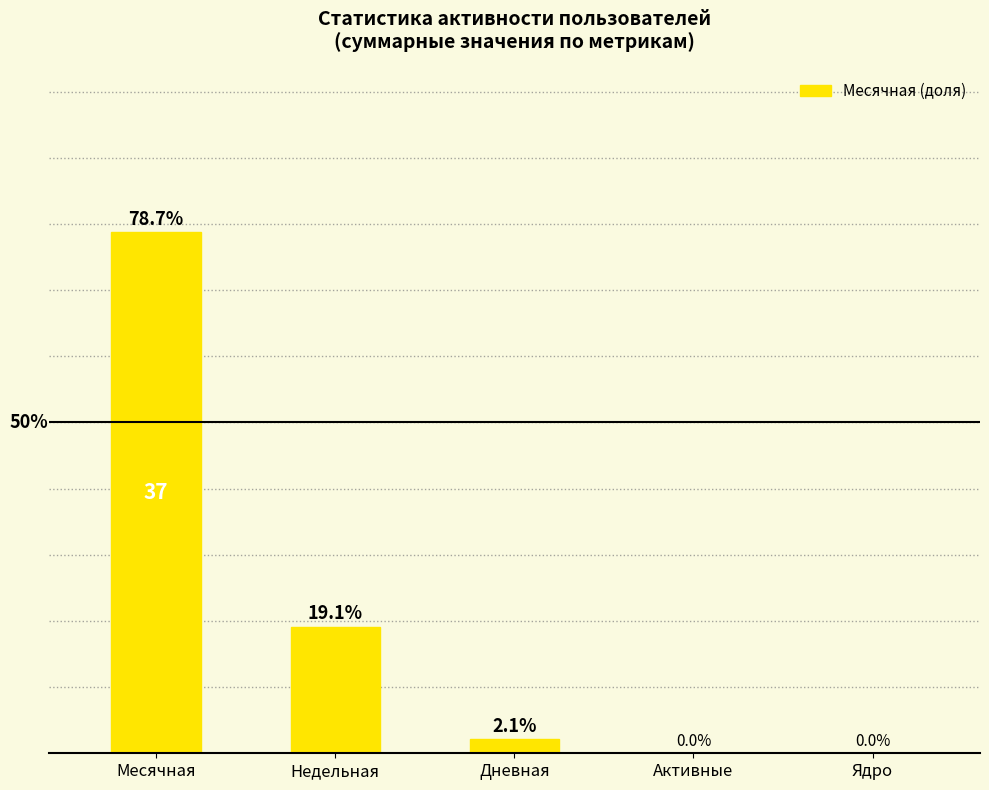

Where is the data nearest to the value 39?

Недельная